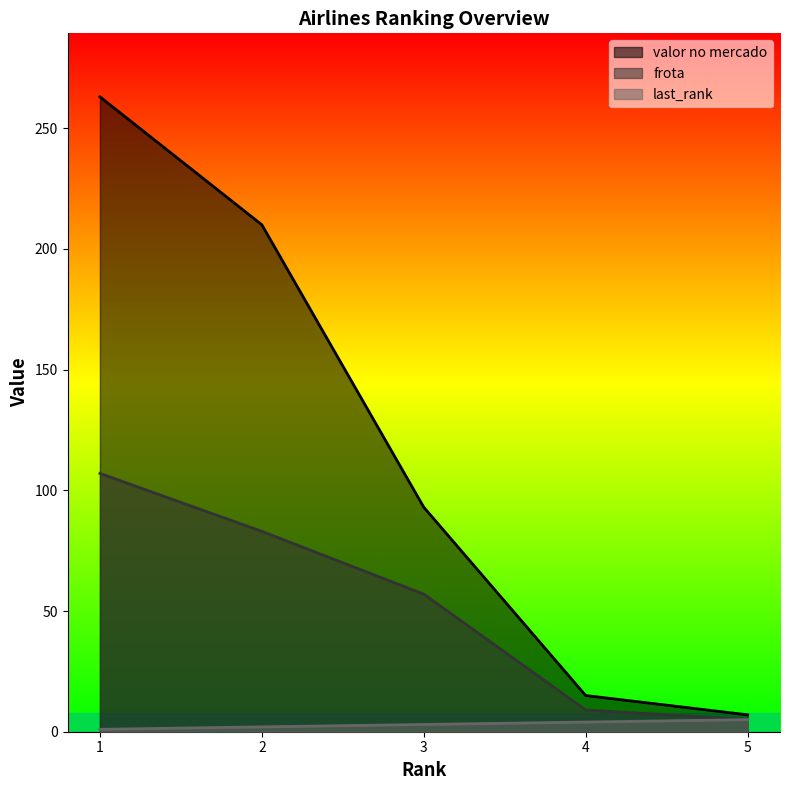

At which label does frota reach its peak?

1